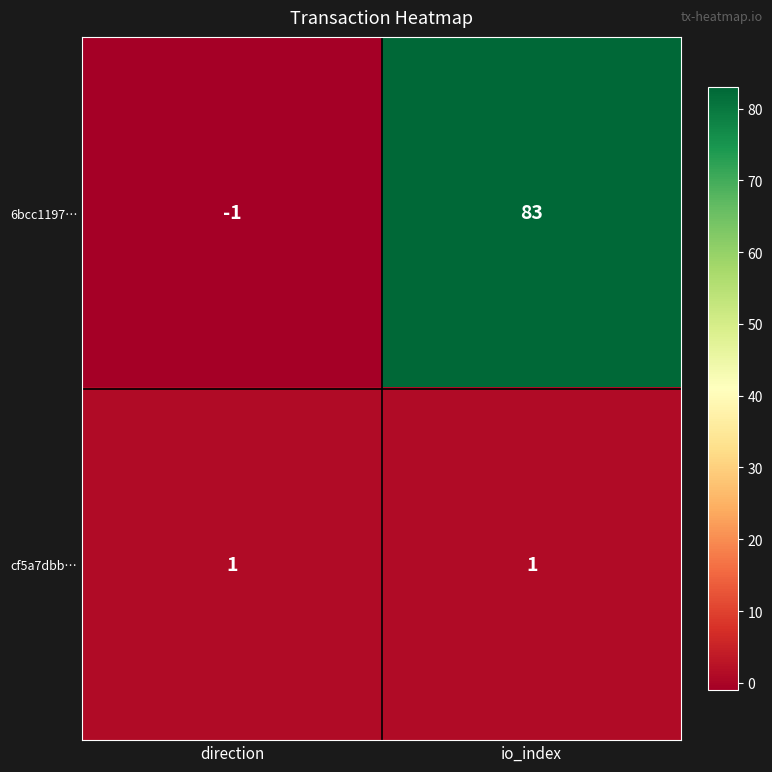

What is the difference between the highest and lowest values at io_index?

82